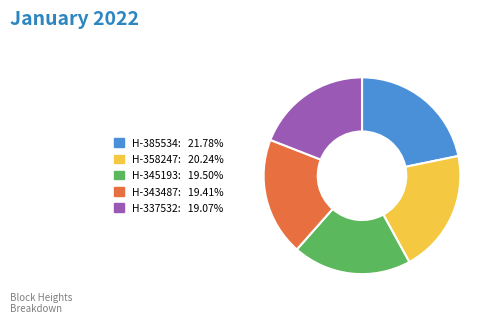

Does any single category account for the majority?

No